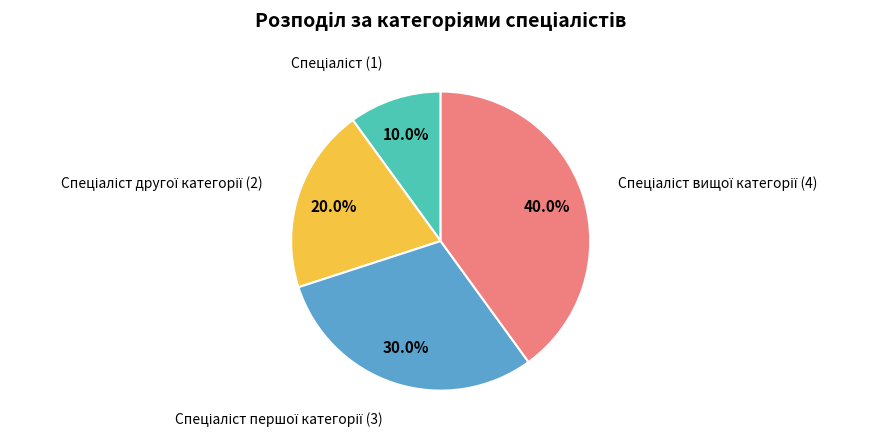

To the nearest percent, what is the average slice percentage?

25%